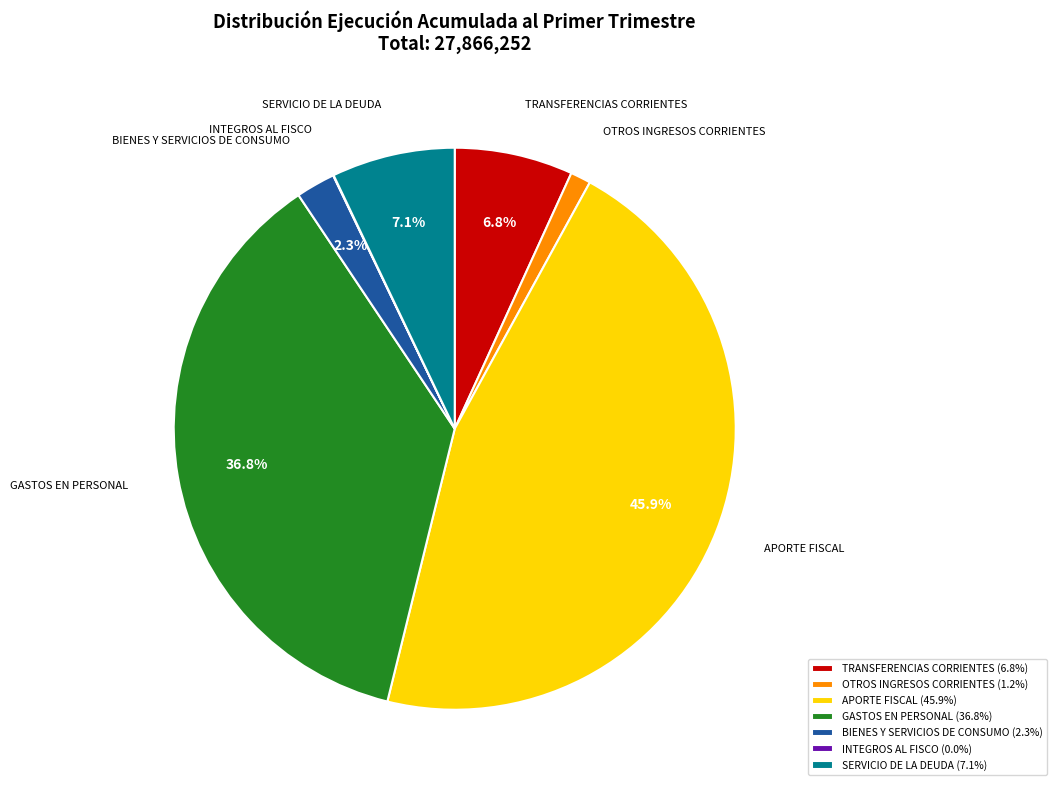

Is there any slice that represents more than half of the pie?

No